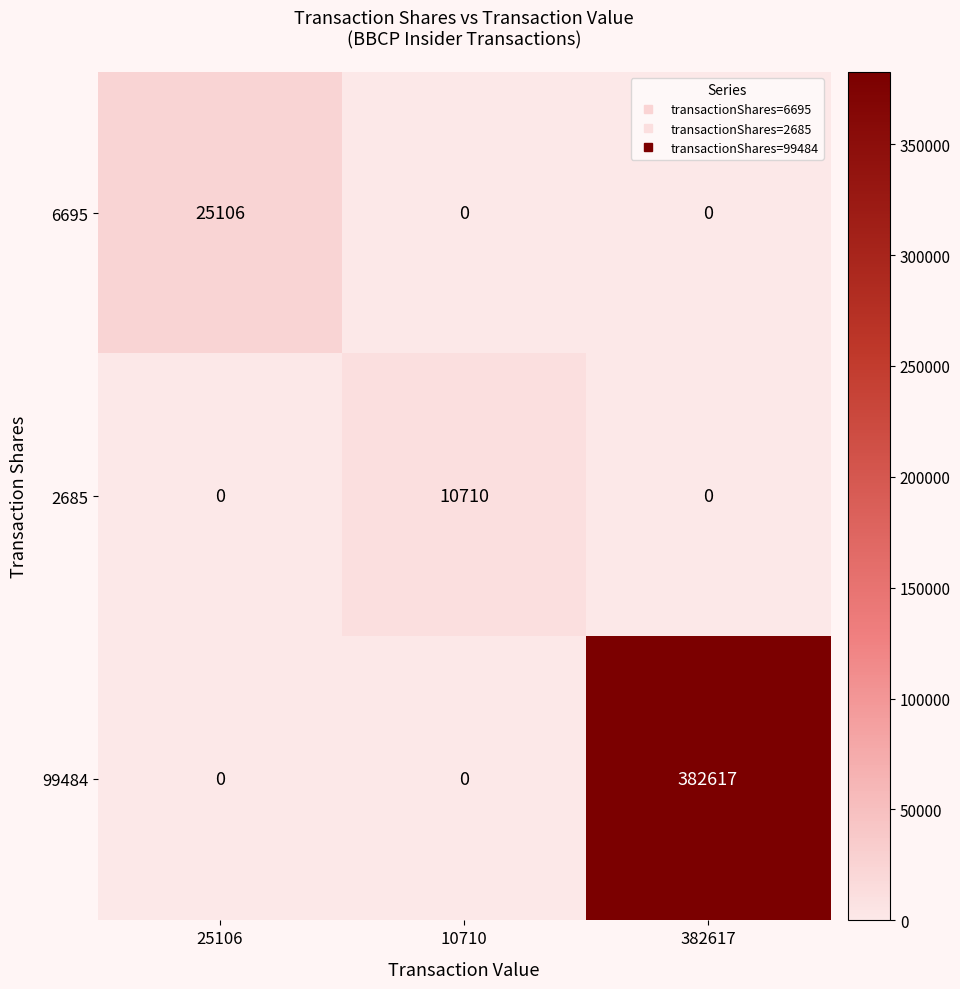

At which category does the chart reach its peak across all series?

382617